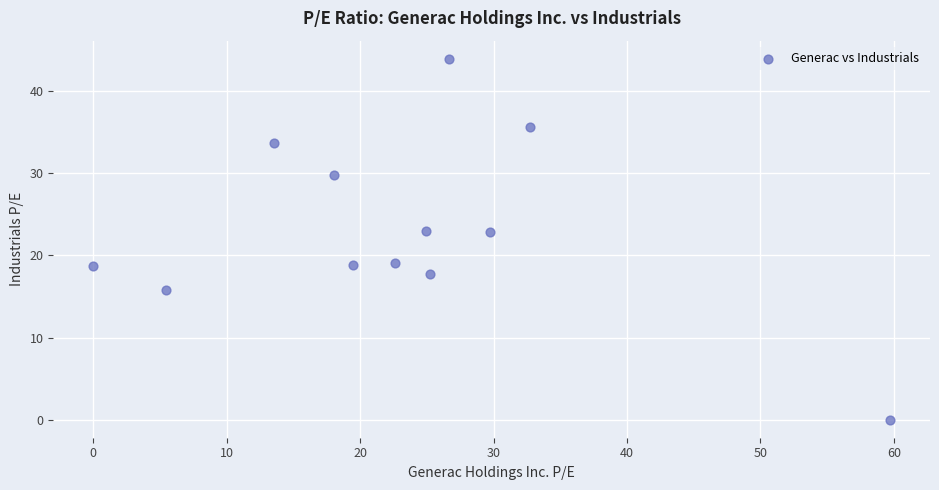

What is the average X value?

23.2